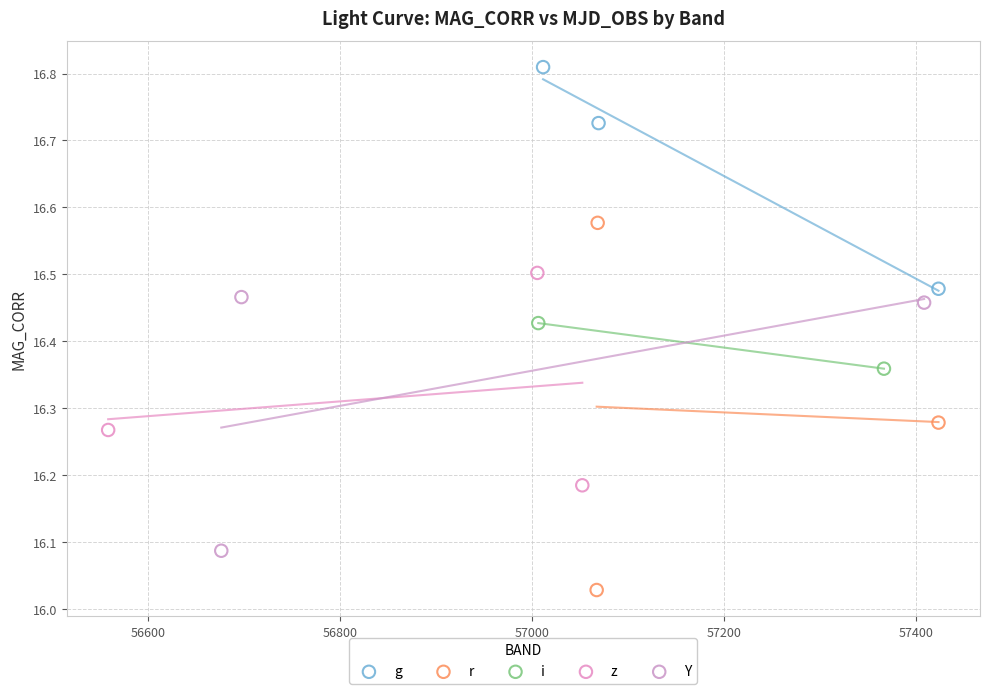

Which series reaches the minimum Y coordinate?

r